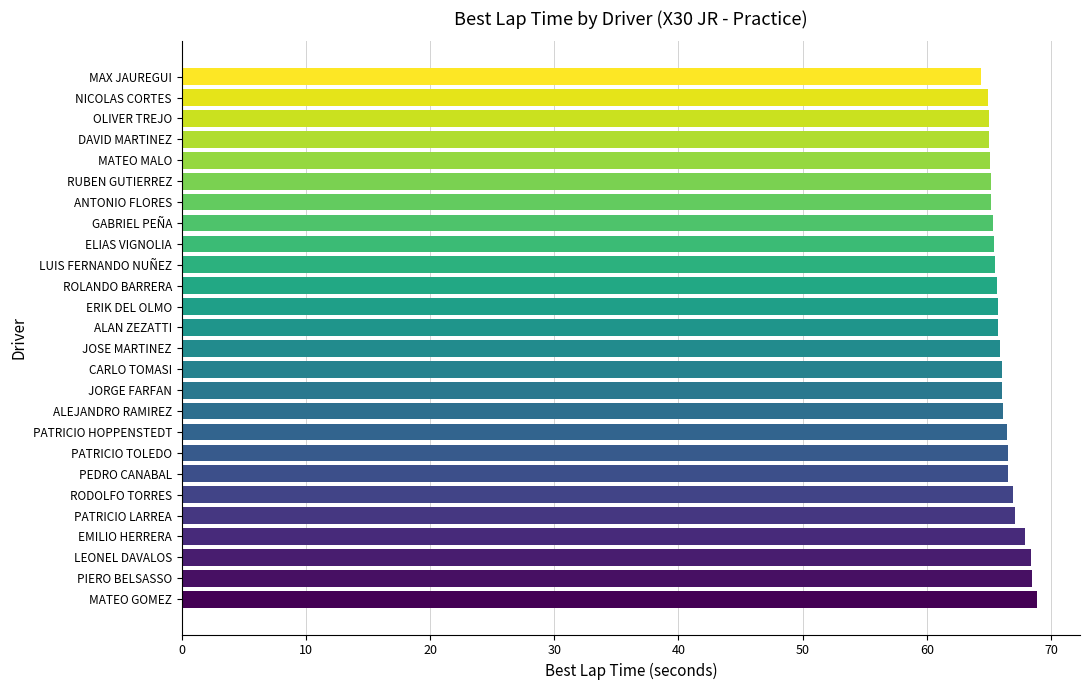

Does the chart contain stacked bars?

No